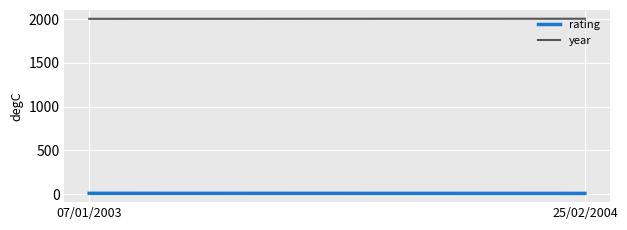

Reading left to right, list all the values displayed in this chart.

rating: 8	7
year: 2003	2004